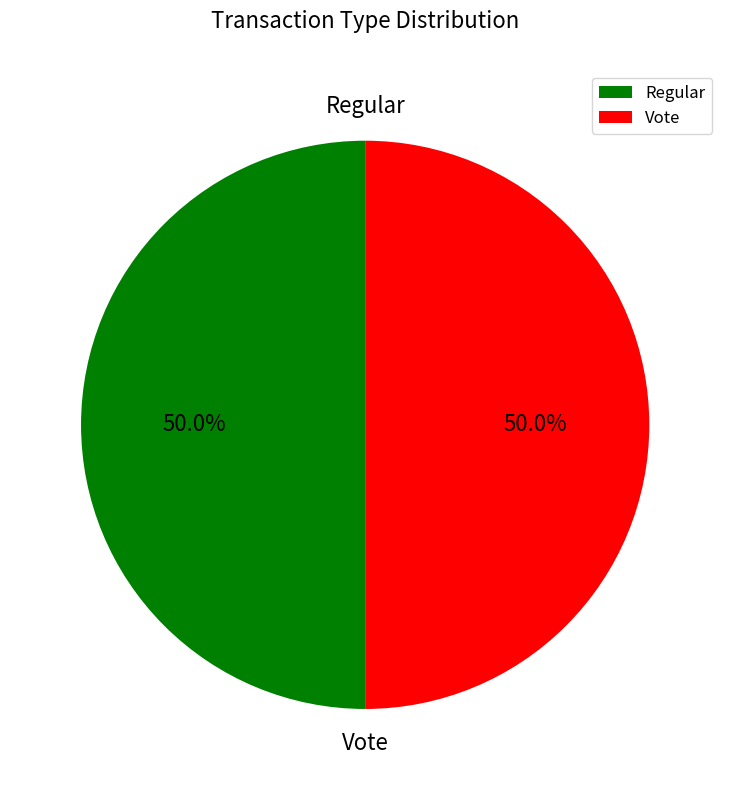

To the nearest percent, what is the combined percentage of Regular and Vote?

100%